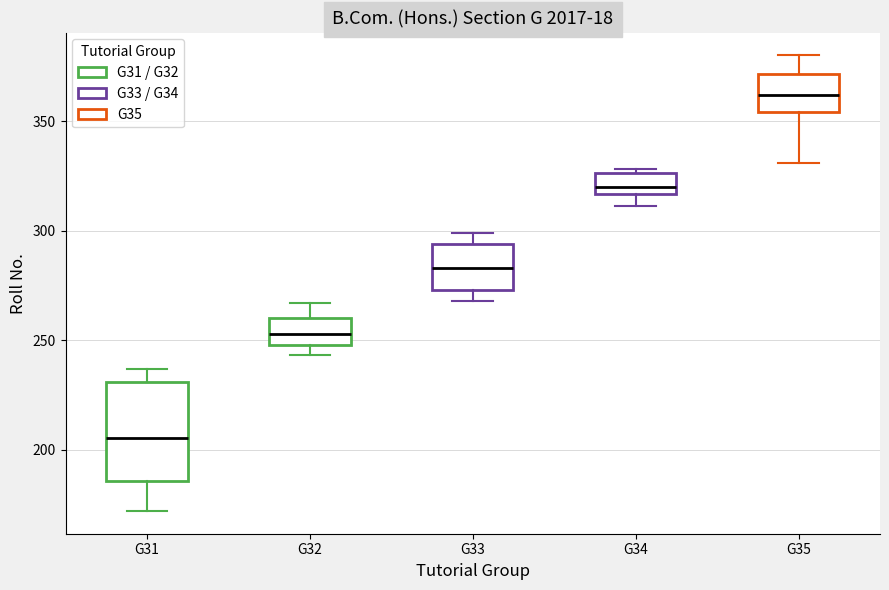

Reading left to right, read every box against the y-axis: the position of its median line, the range the box covers, and the ends of its whiskers. The values are not printed on the chart, so give them approximately, as read against the axis.

G31: median 205, box 185 to 230, whiskers 170 to 235
G32: median 255, box 250 to 260, whiskers 245 to 265
G33: median 285, box 275 to 295, whiskers 270 to 300
G34: median 320, box 315 to 325, whiskers 310 to 330
G35: median 360, box 355 to 370, whiskers 330 to 380